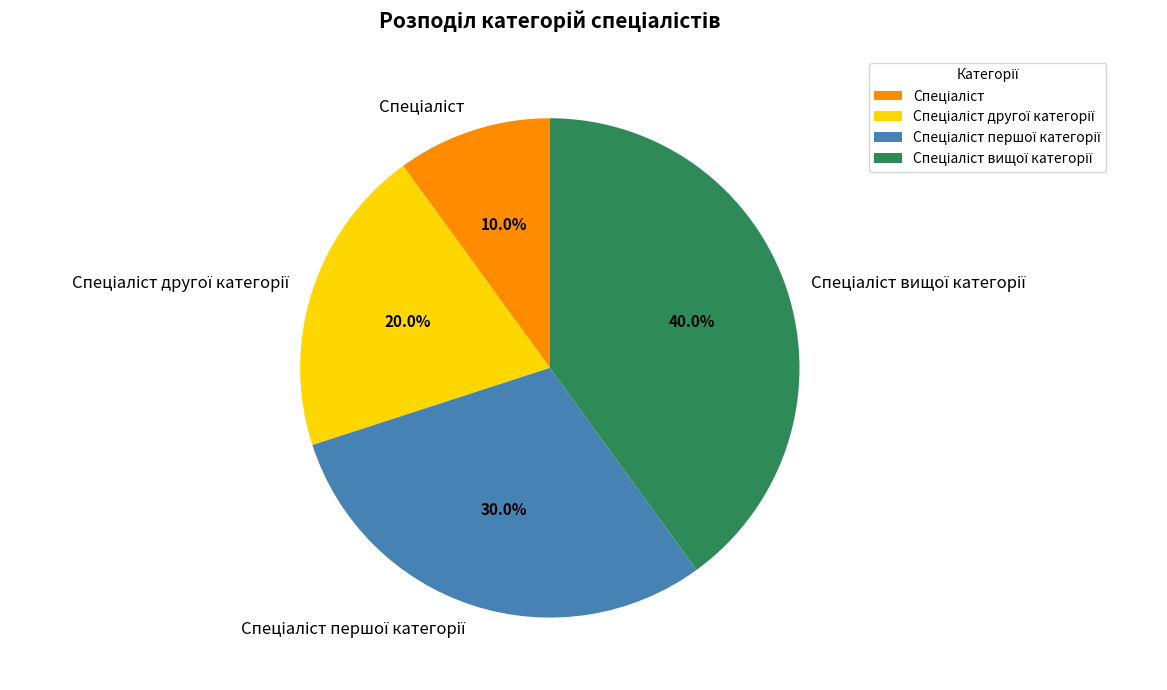

How many segments does this pie chart have?

4